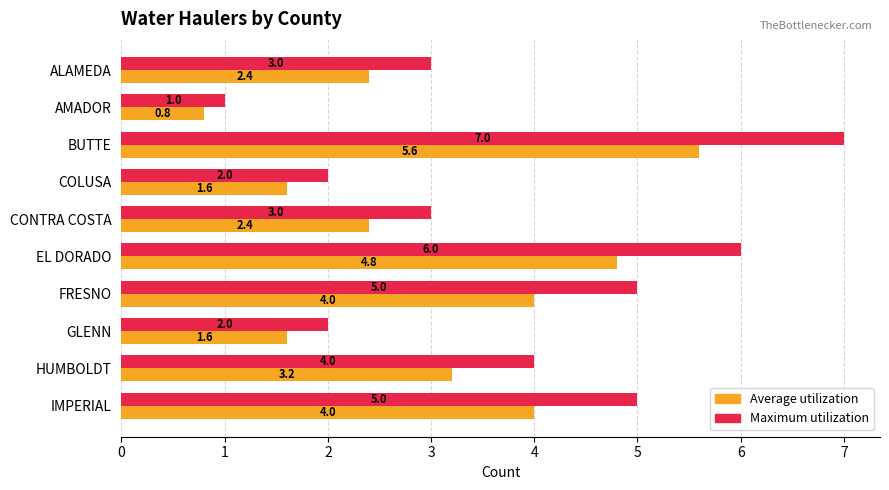

Is it true that Maximum utilization equals 1.0 at AMADOR?

True